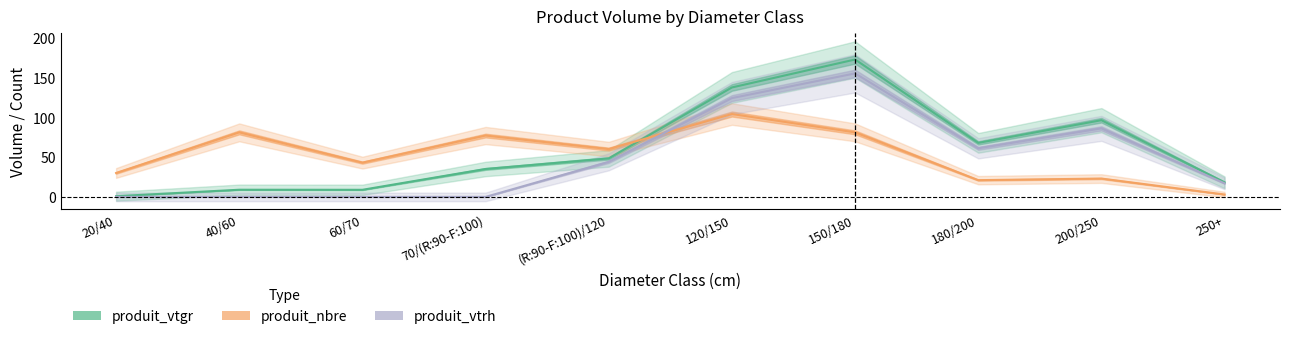

Rank the series by their average value, from highest to lowest.

produit_vtgr, produit_nbre, produit_vtrh